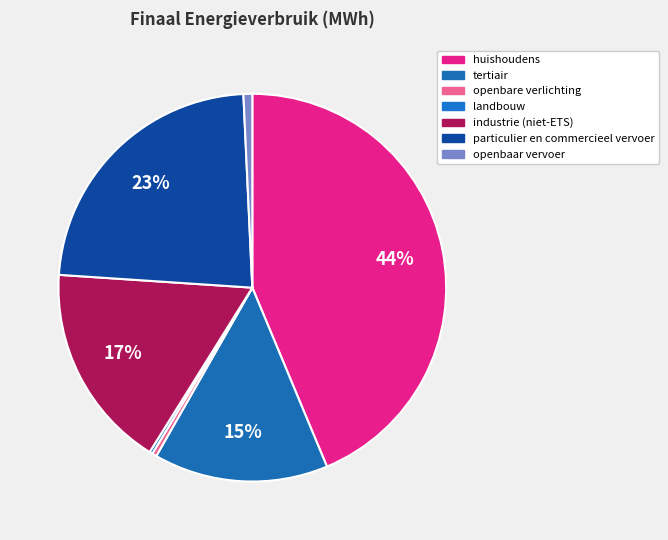

What is the change in value from openbare verlichting to particulier en commercieel vervoer?

+56971.1